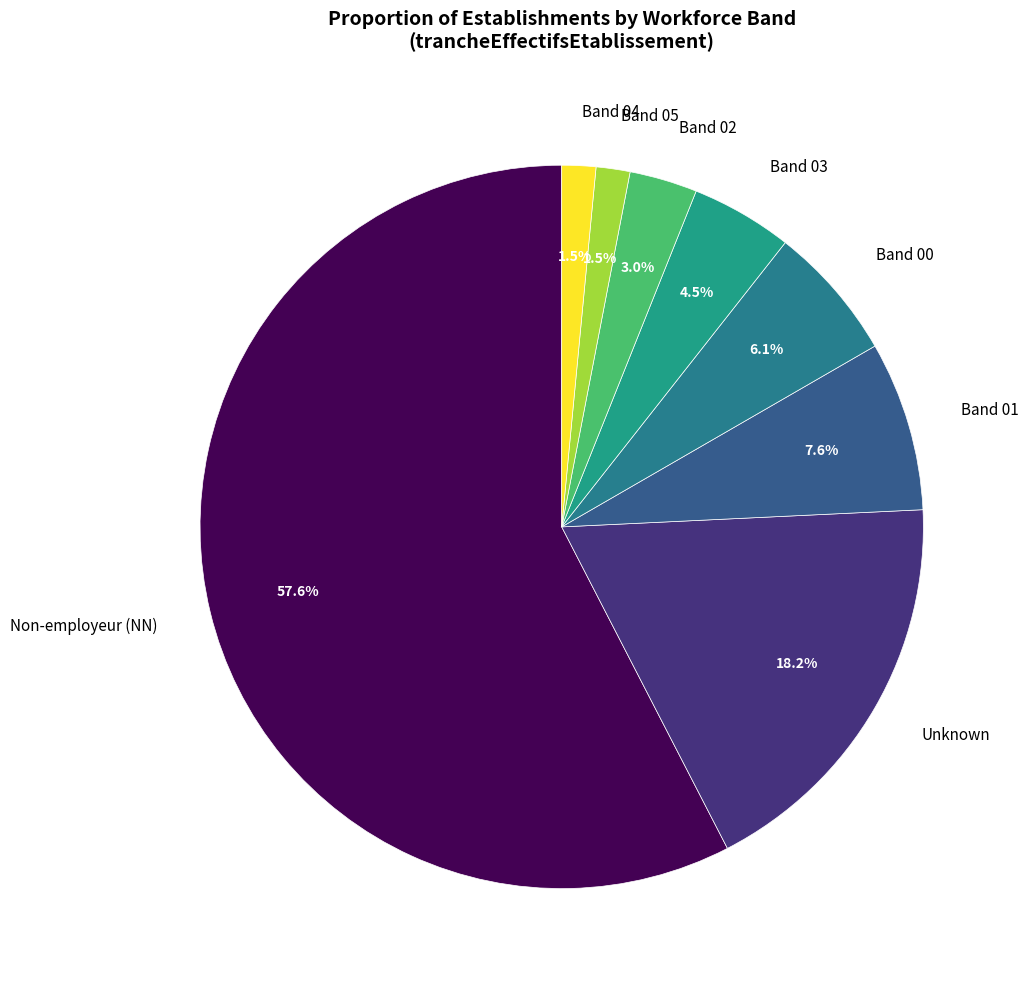

Between Band 02 and Band 05, which is larger?

Band 02